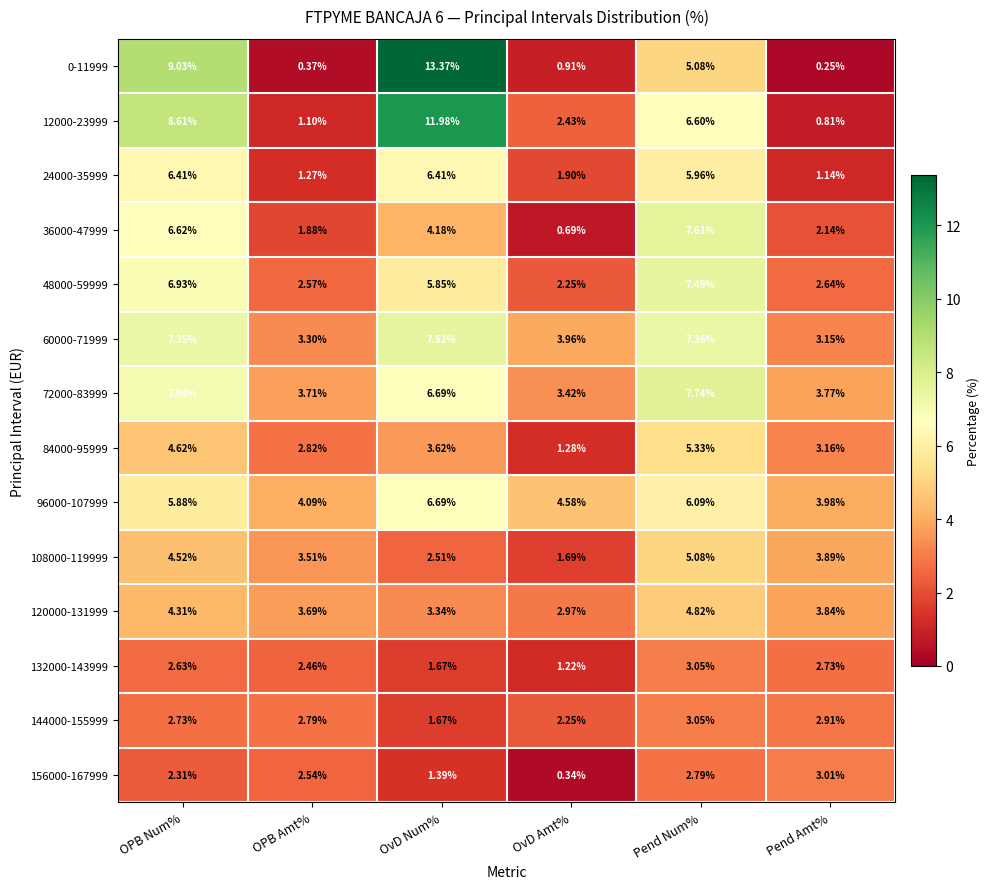

Which series has the largest total across all categories?

60000-71999